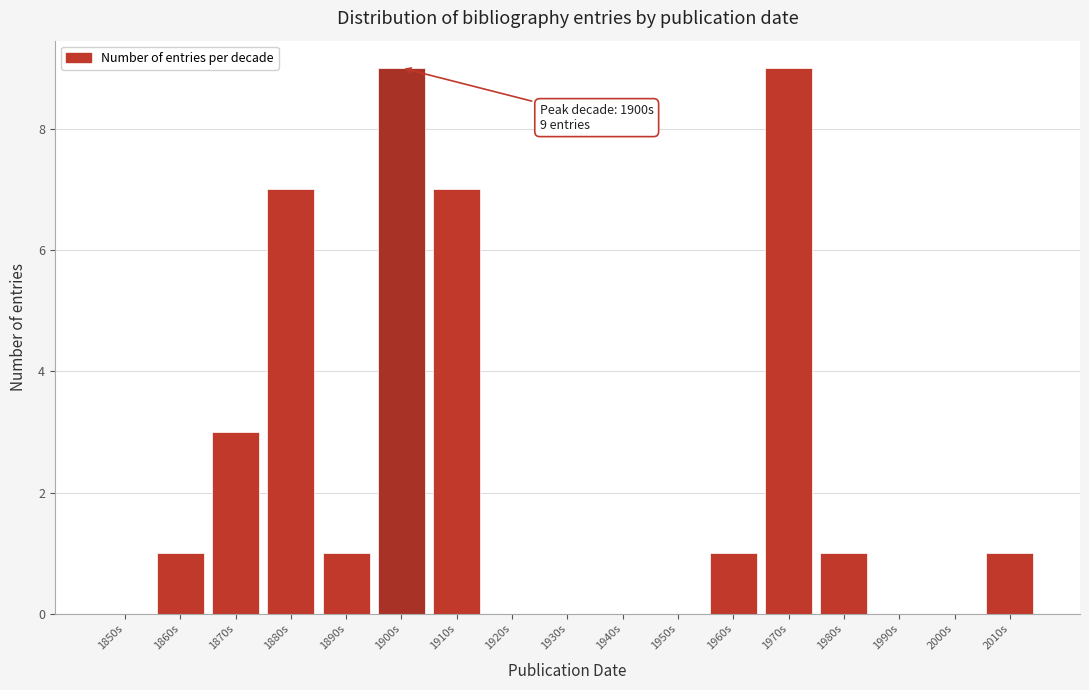

Reading right to left, transcribe all the data shown in this chart.

2010s=1	2000s=0	1990s=0	1980s=1	1970s=9	1960s=1	1950s=0	1940s=0	1930s=0	1920s=0	1910s=7	1900s=9	1890s=1	1880s=7	1870s=3	1860s=1	1850s=0